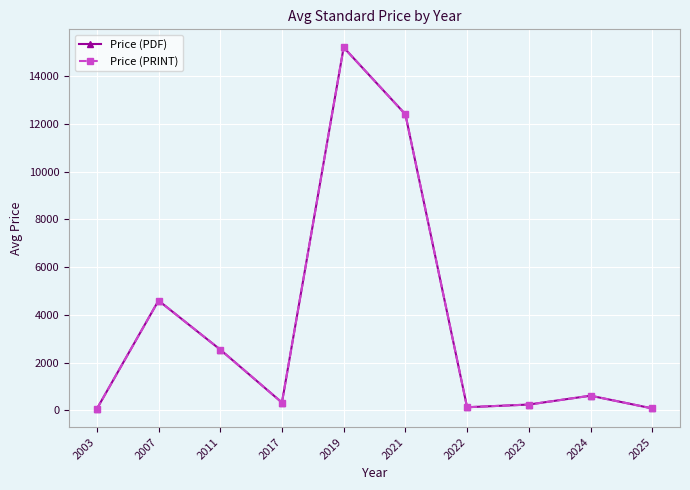

True or false: Price (PRINT) has a value of 134.0 at 2022.

True